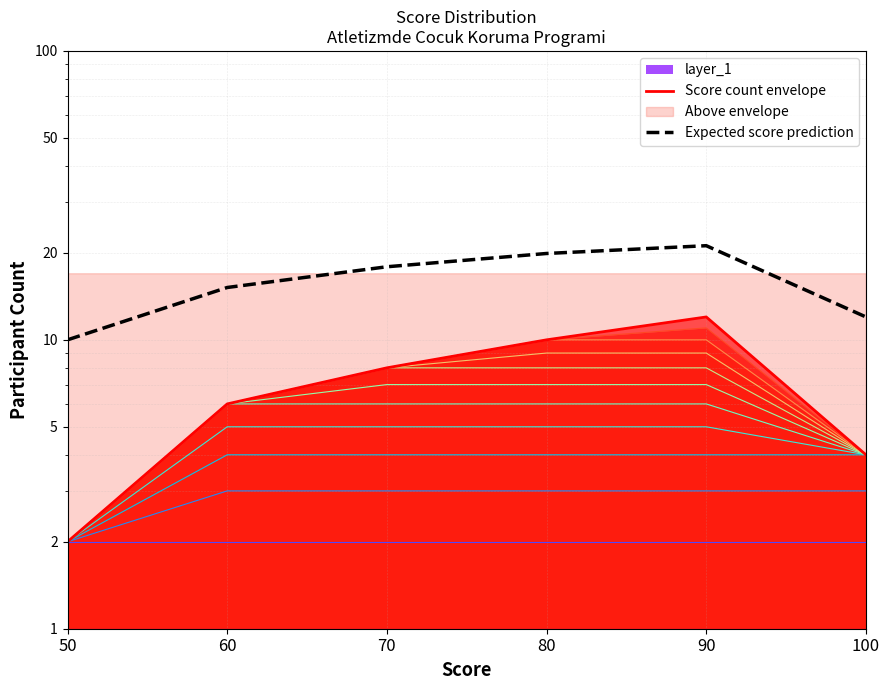

Does the chart have visible grid lines?

Yes